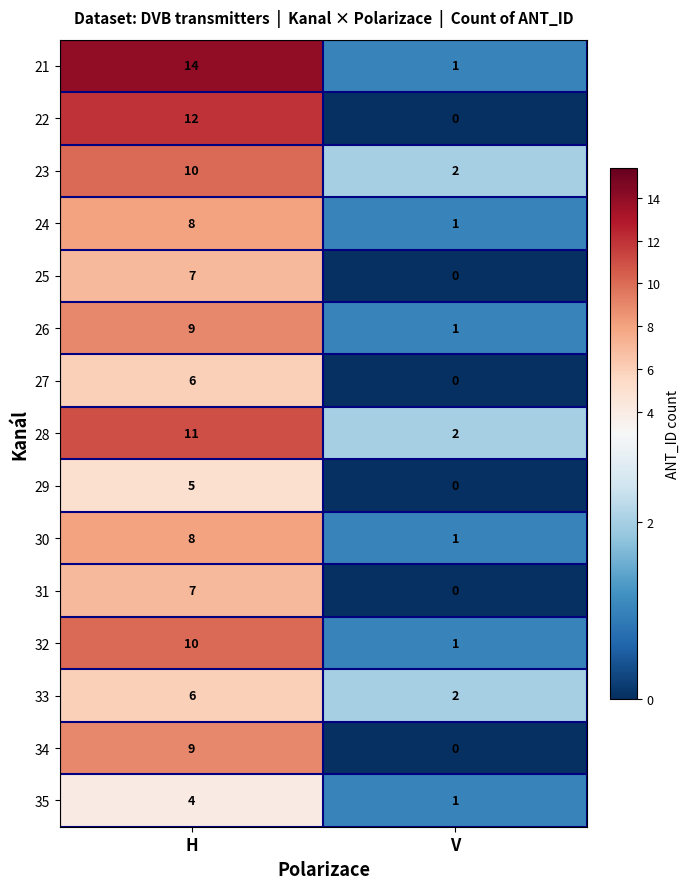

What is the sum of the 31 values at H and V?

7